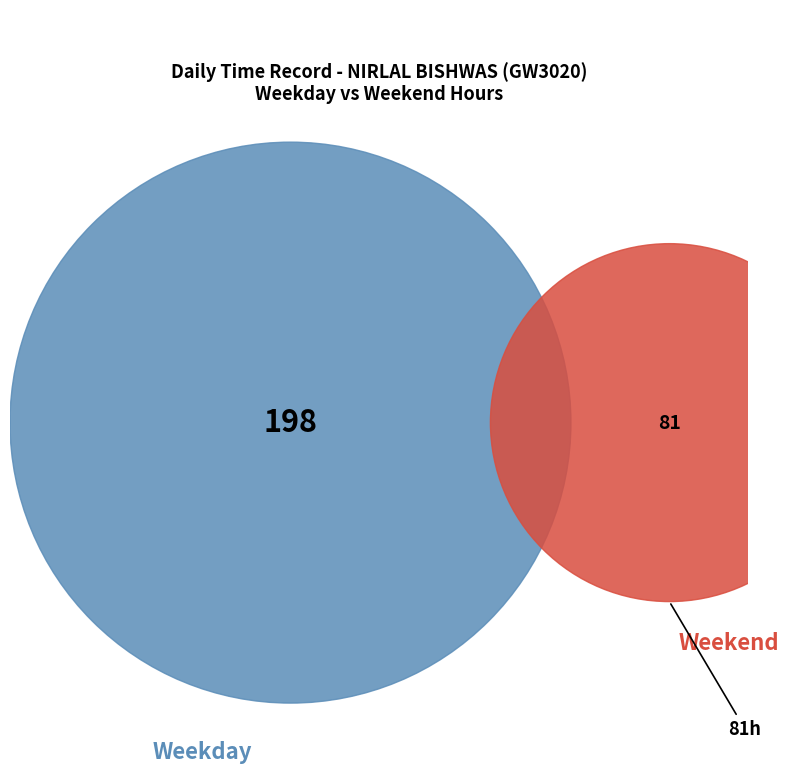

How much of the chart is everything except 21?

95.9%